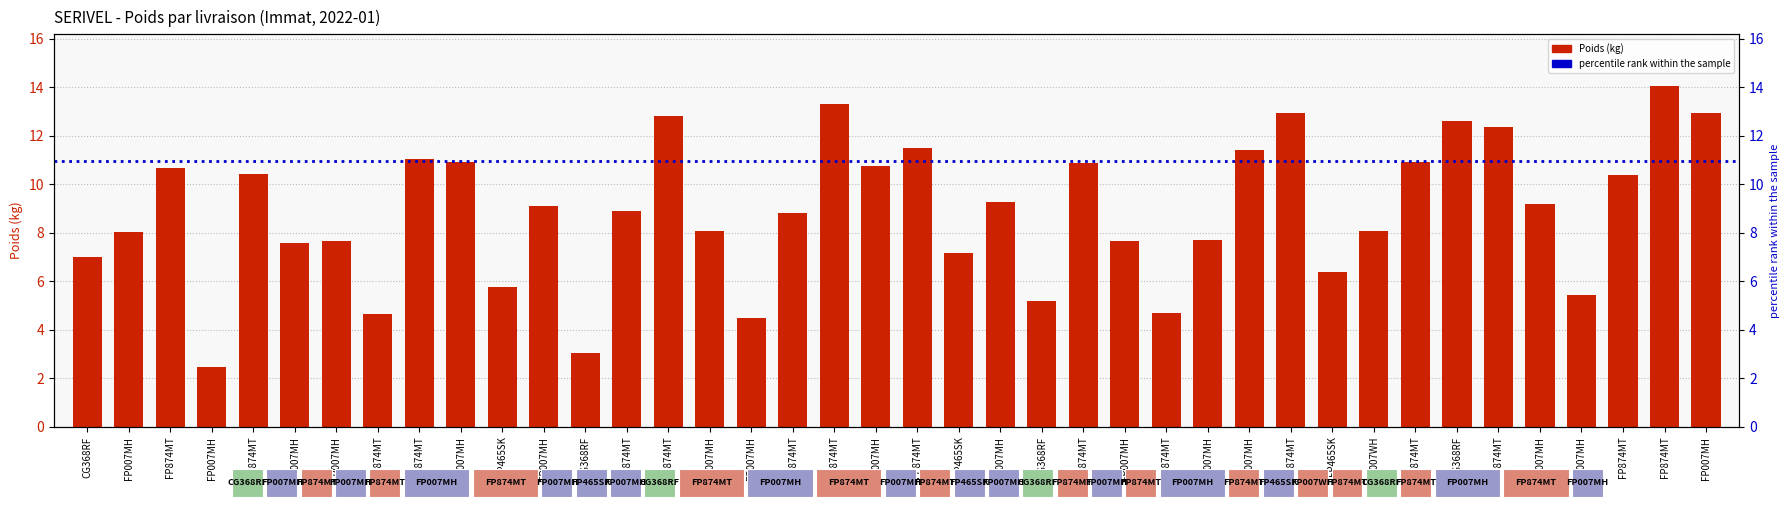

What is the value of the 28th bar from the left?

8.0